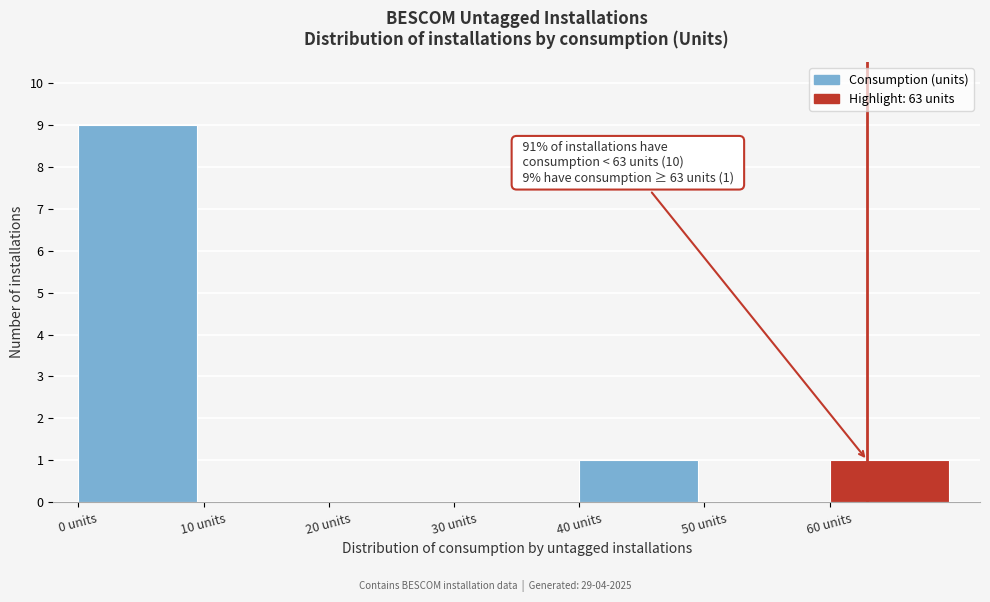

Which range on the x-axis has the tallest bar?

0 to 10